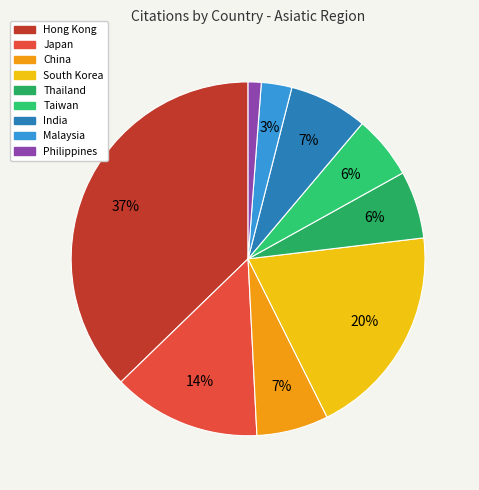

How many slices are in this pie chart?

9